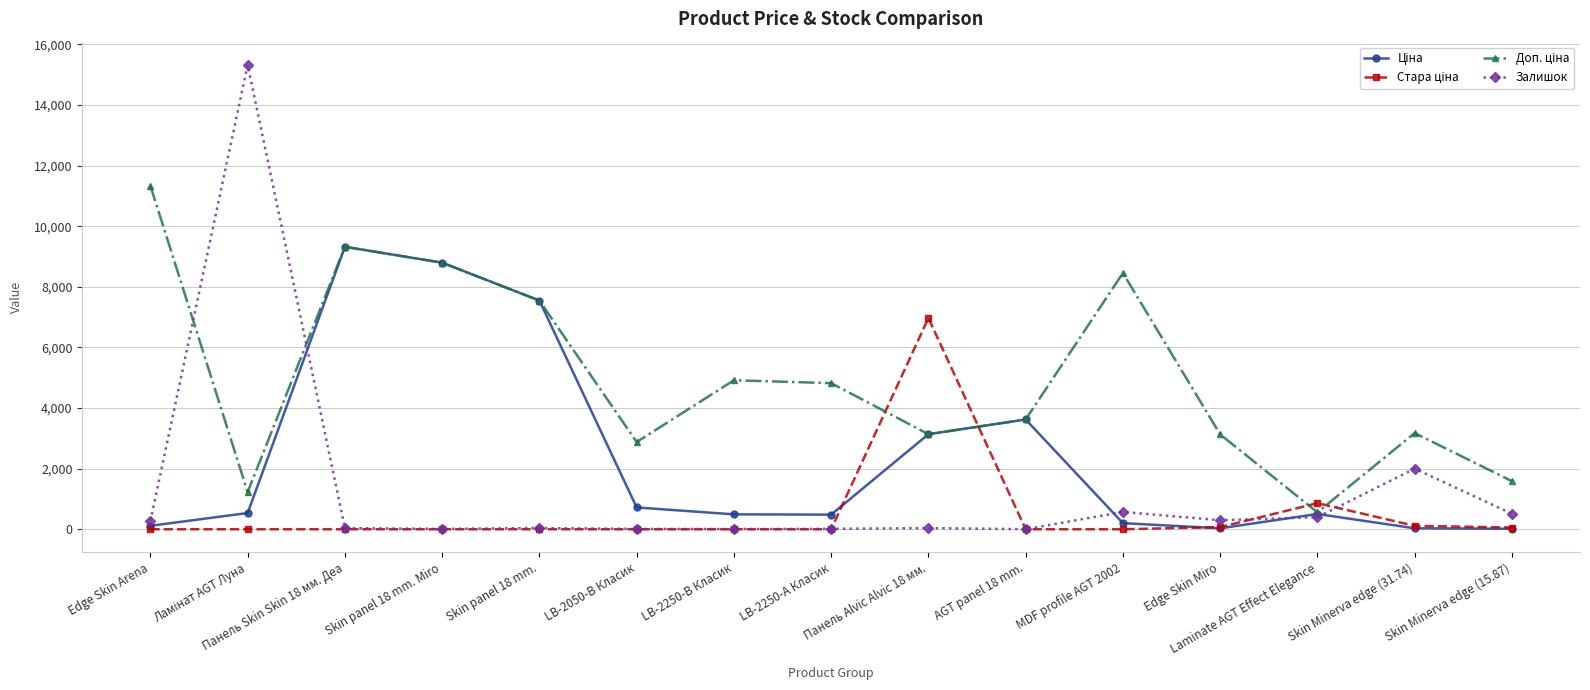

How many data points does each series have?

15